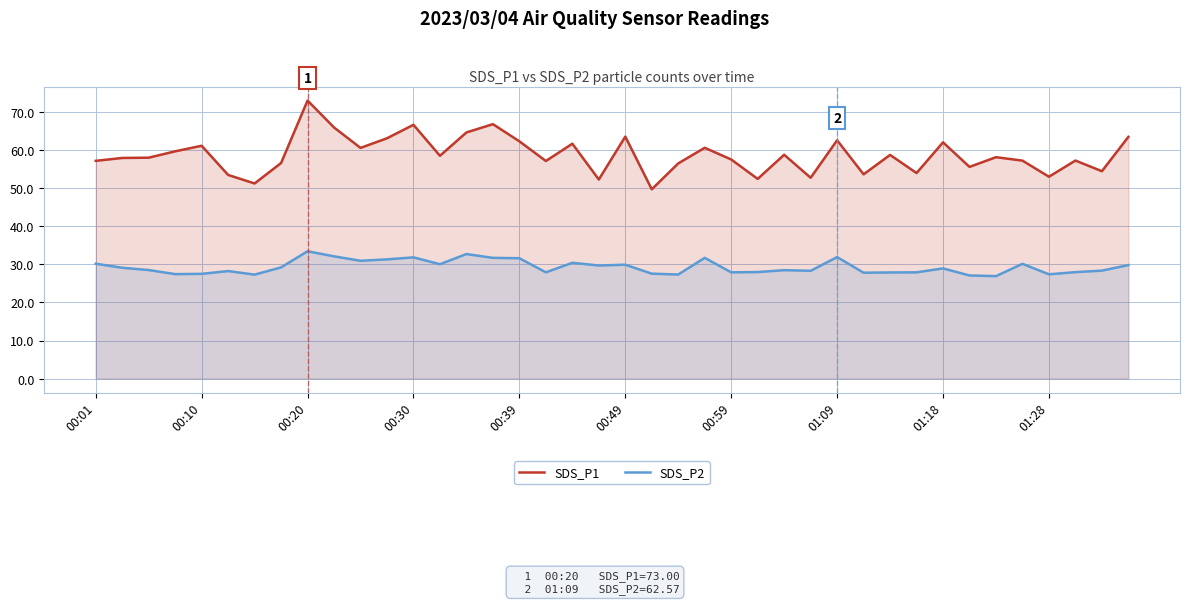

What are all the series names shown in the legend?

SDS_P1, SDS_P2